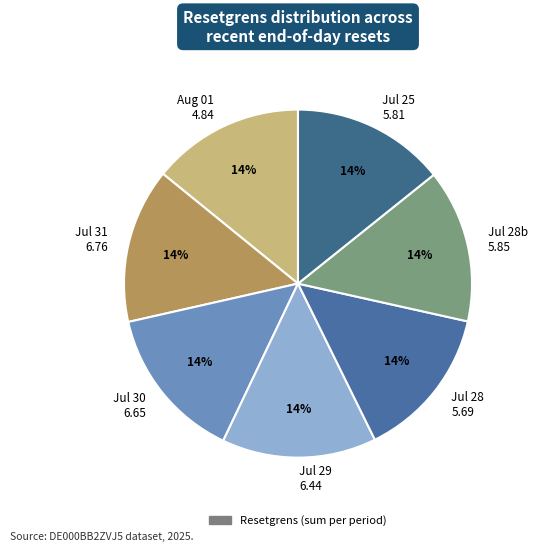

Does any single category account for the majority?

No